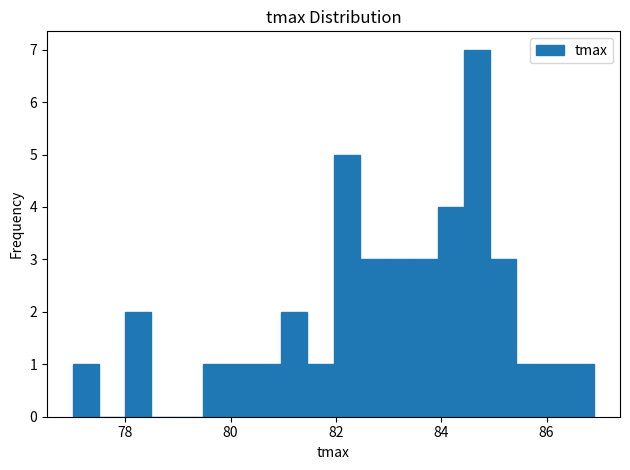

Read against the x-axis, roughly where is the centre of the tallest bar?

84.6